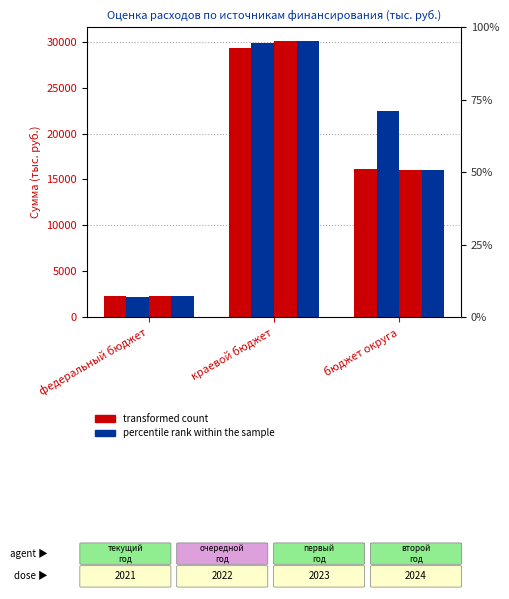

How many groups of bars are there?

3